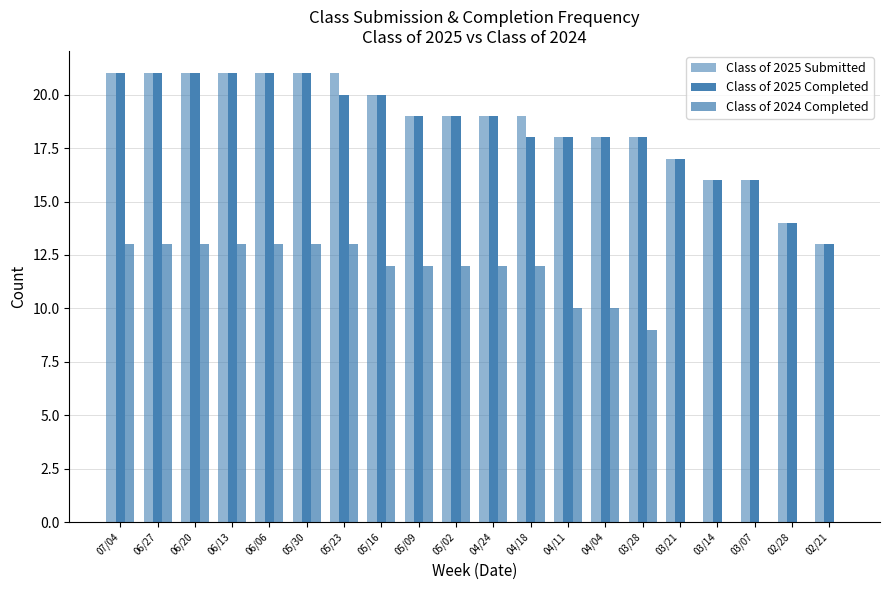

At which label does Class of 2024 Completed first exceed 12?

07/04